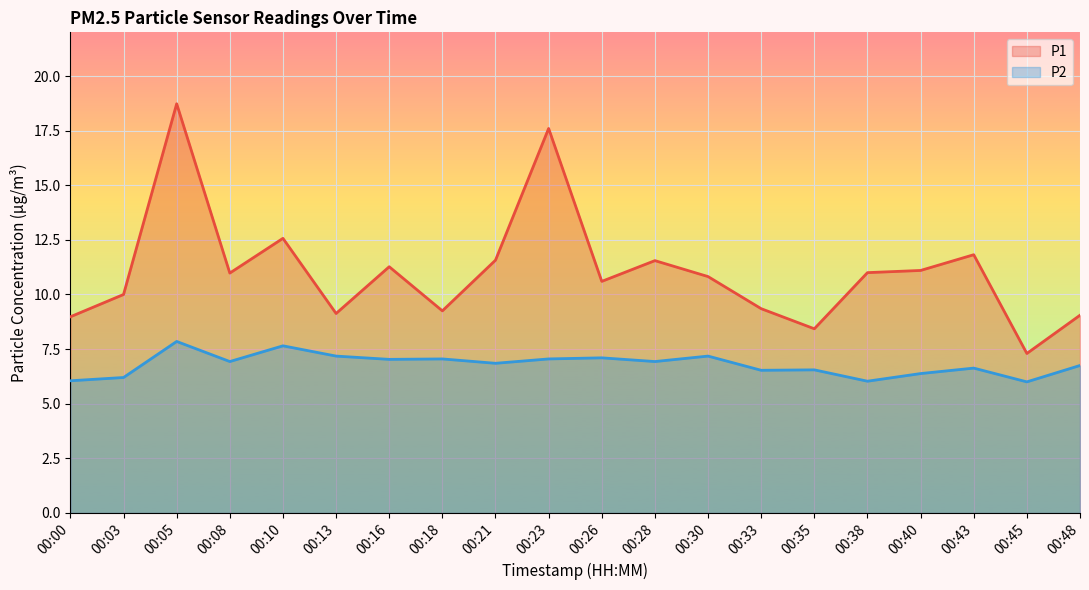

The value of P2 at 00:05 is 10.7. True or false?

False